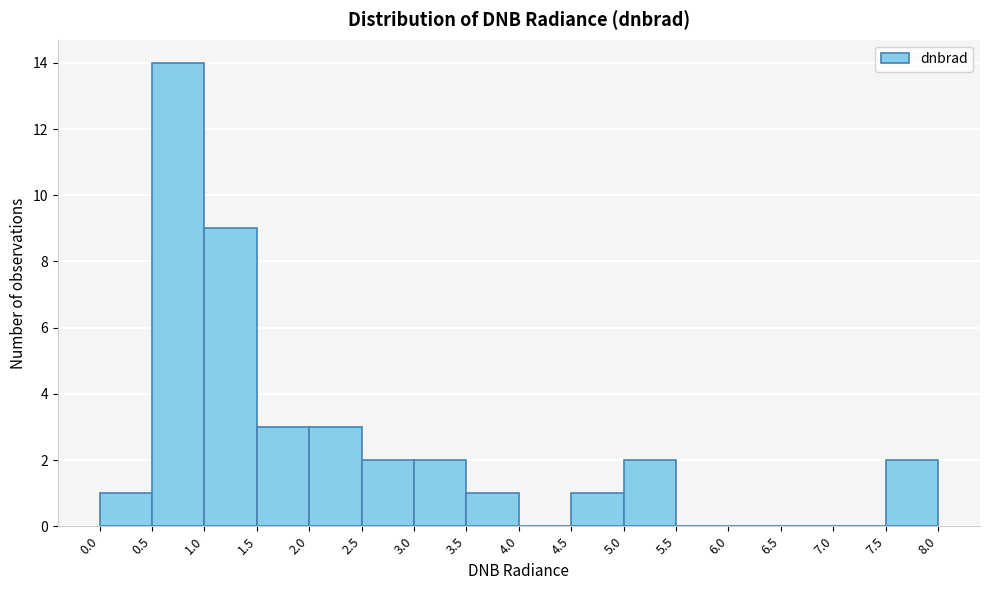

What is the height of the bar covering 2.5 to 3.0 on the x-axis? The values are not printed on the chart, so give them approximately, as read against the axis.

2